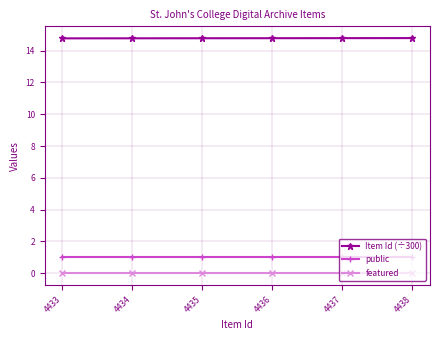

The value of public at 4437 is 0.5. True or false?

False